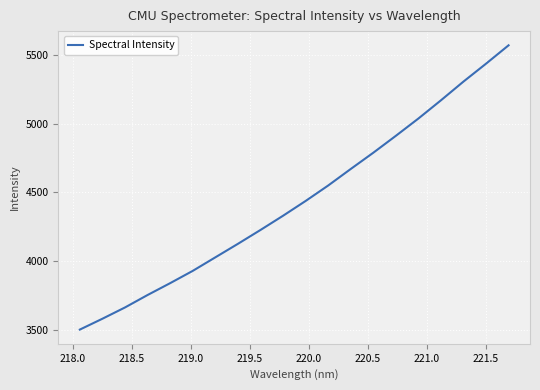

What is the maximum value shown in the chart?

5572.9